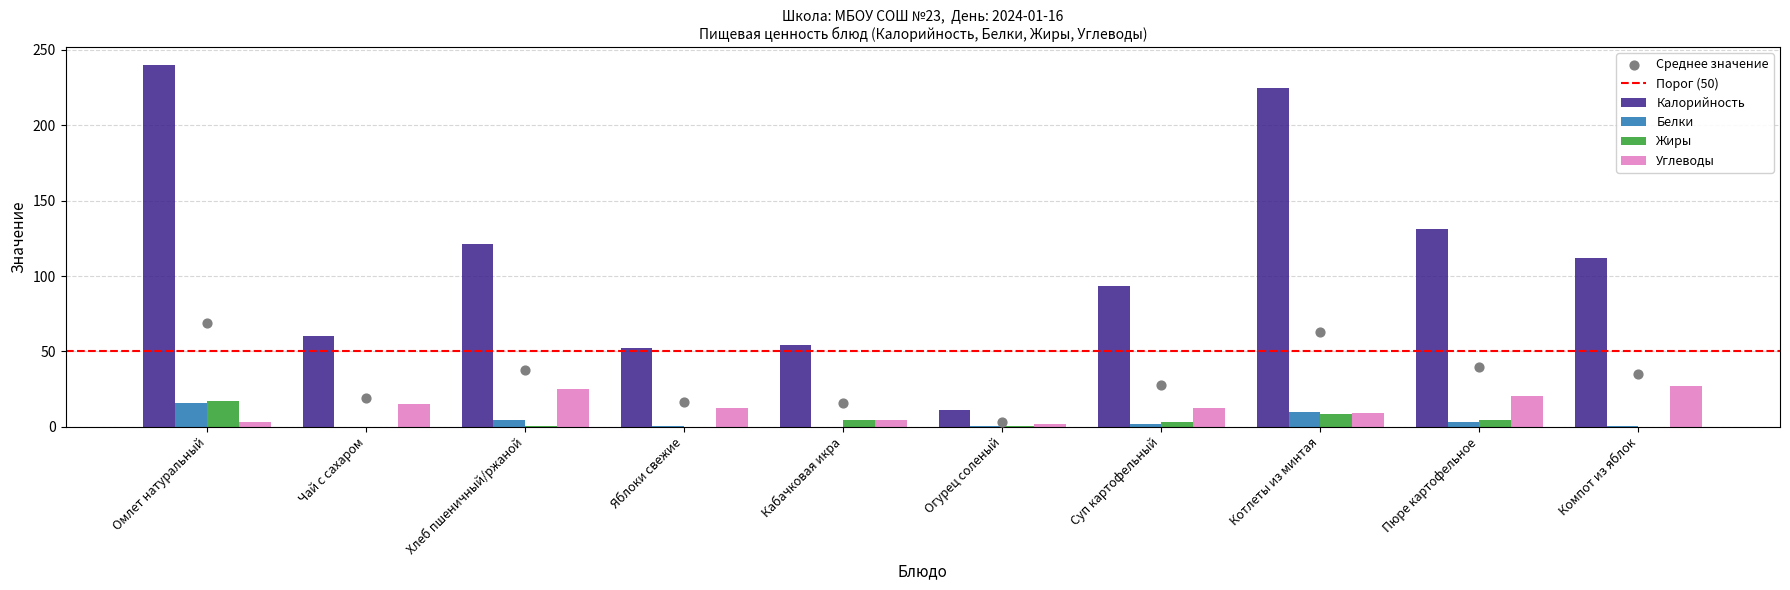

Is the value of Жиры at Суп картофельный greater than the value of Калорийность at Кабачковая икра?

No